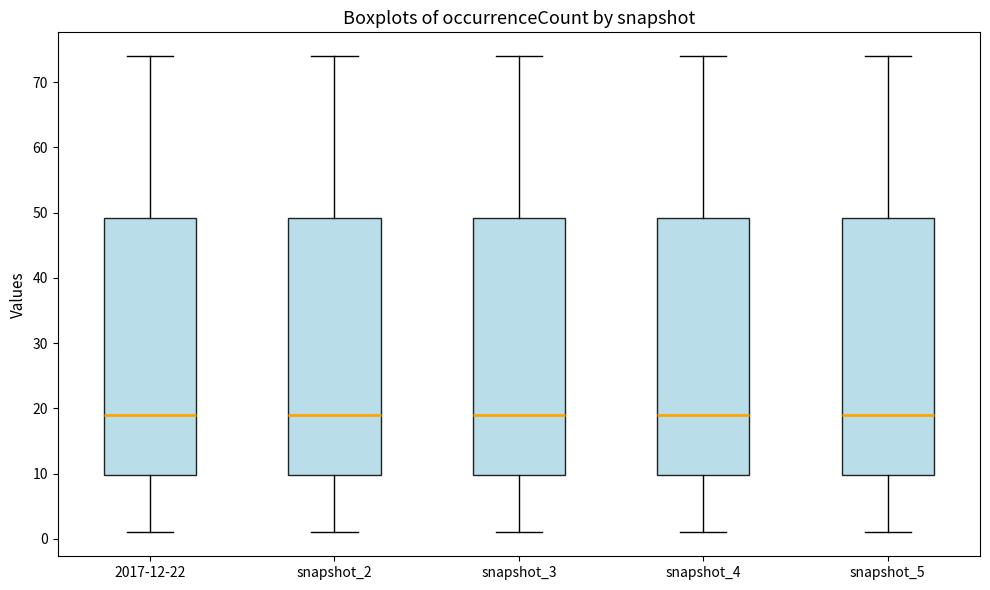

Reading left to right, read every box against the y-axis: the position of its median line, the range the box covers, and the ends of its whiskers. The values are not printed on the chart, so give them approximately, as read against the axis.

2017-12-22: median 19, box 10 to 49, whiskers 1 to 74
snapshot_2: median 19, box 10 to 49, whiskers 1 to 74
snapshot_3: median 19, box 10 to 49, whiskers 1 to 74
snapshot_4: median 19, box 10 to 49, whiskers 1 to 74
snapshot_5: median 19, box 10 to 49, whiskers 1 to 74